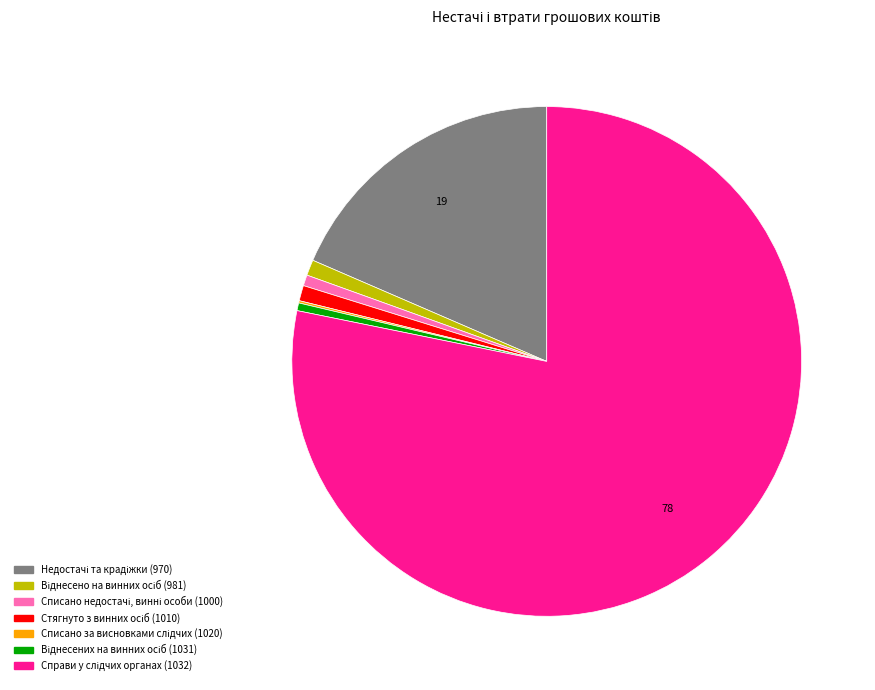

Is there any slice that represents more than half of the pie?

Yes